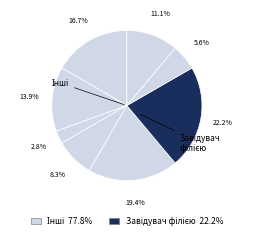

How many segments does this pie chart have?

8